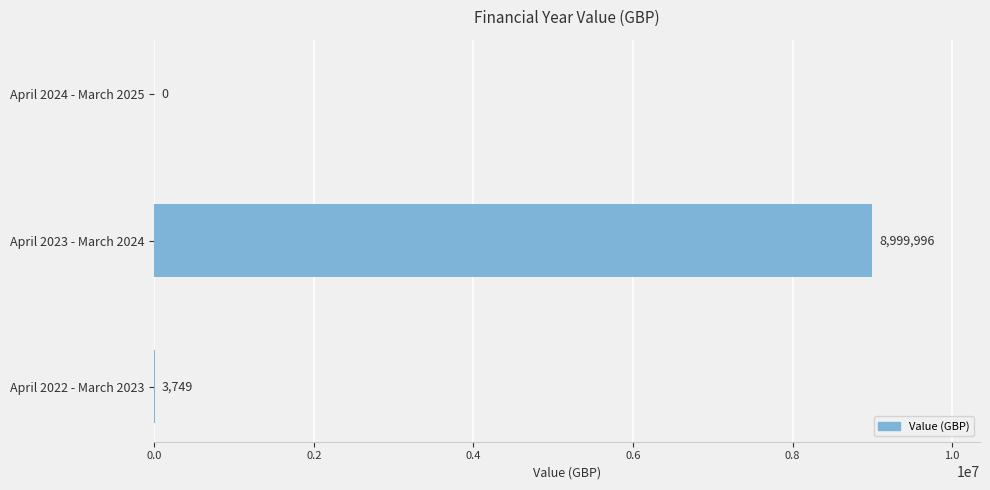

What is the change in value from April 2022 - March 2023 to April 2024 - March 2025?

-3749